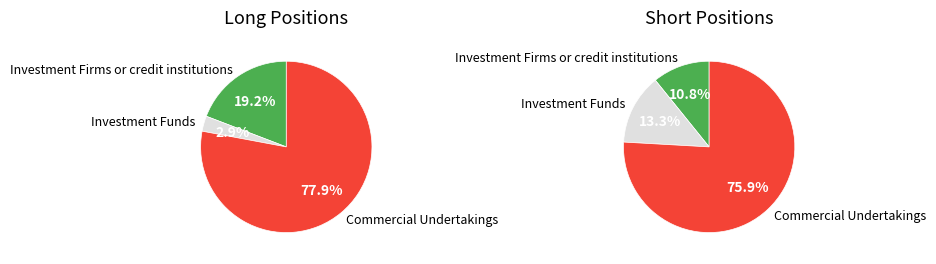

Which category has the biggest portion of the pie?

Commercial Undertakings